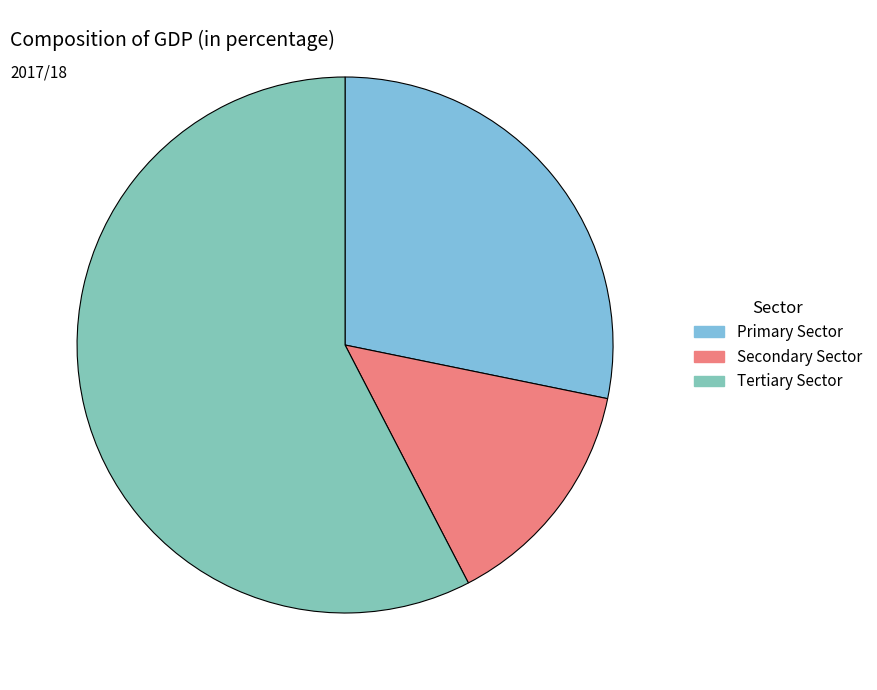

Rank the categories by value from highest to lowest.

Tertiary Sector, Primary Sector, Secondary Sector